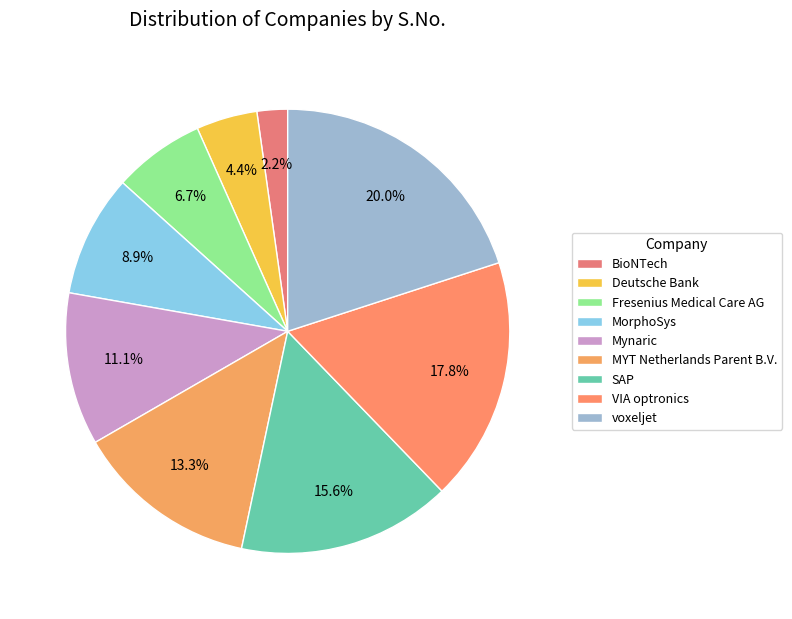

What percentage is the BioNTech slice, to the nearest percent?

2%